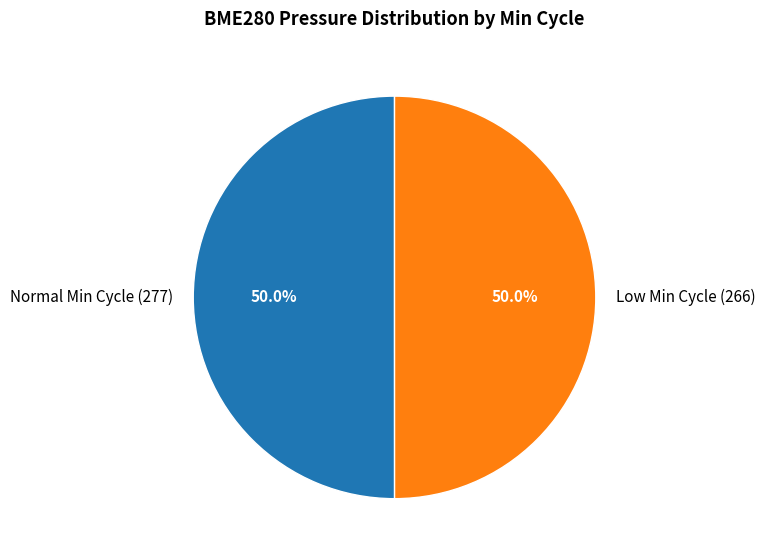

Approximately how many times larger is the value at Normal Min Cycle (277) compared to Low Min Cycle (266)?

1.0